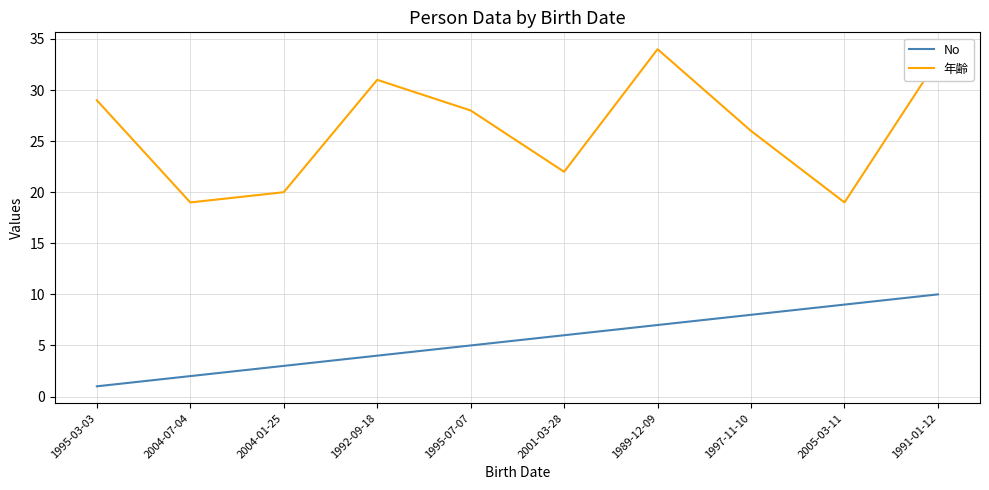

Is the value of 年齢 at 2004-07-04 greater than the value of No at 1991-01-12?

Yes